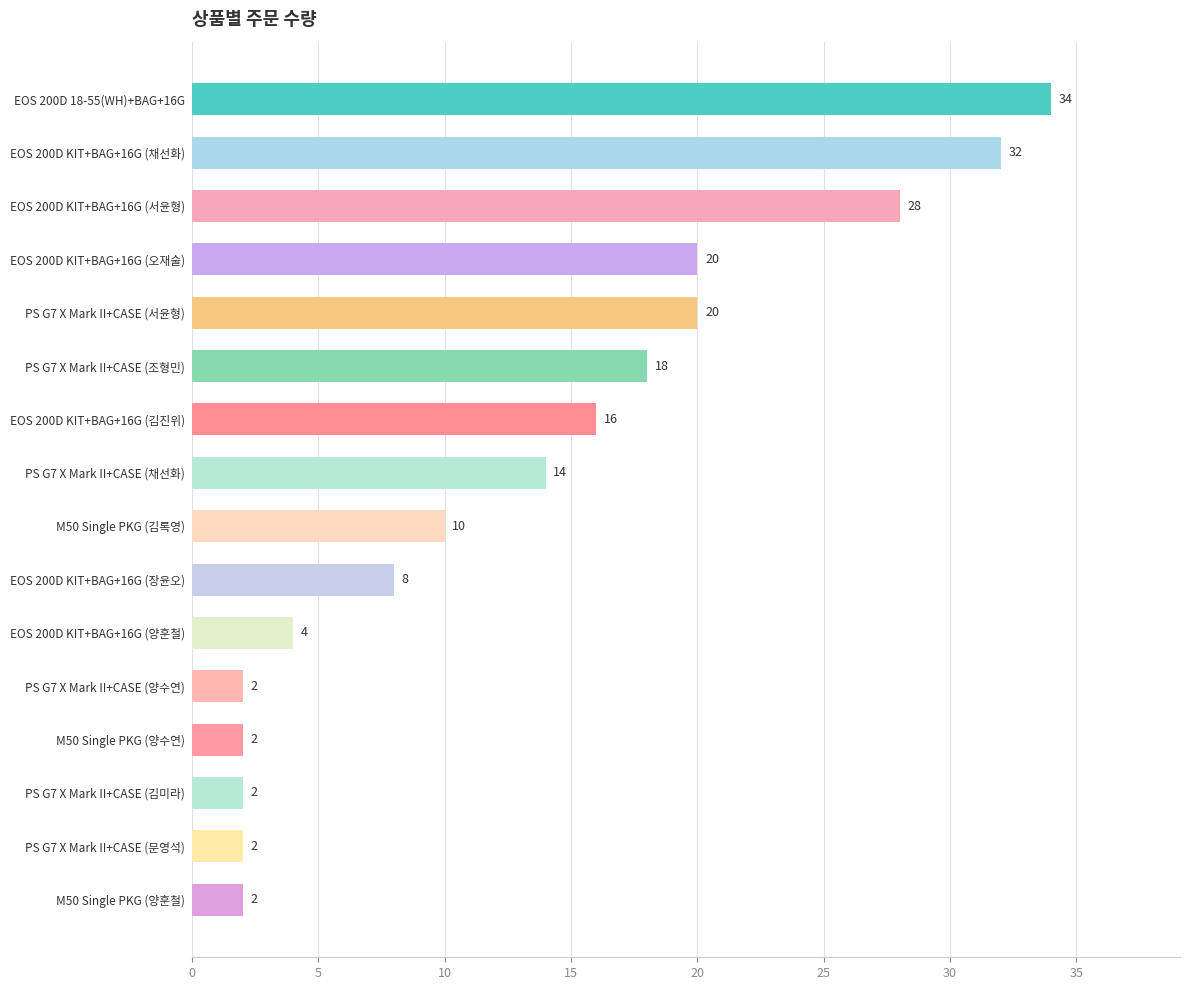

Does the chart contain any negative values?

No